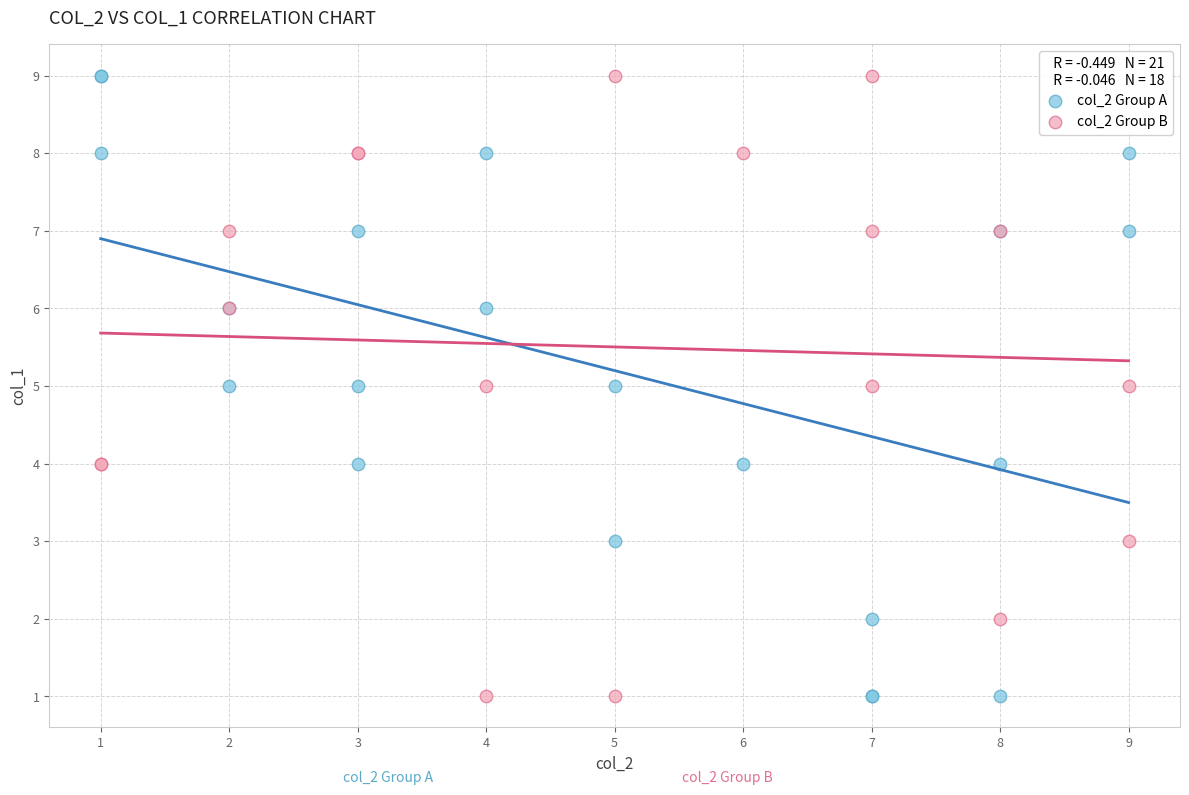

What are all the series names shown in the legend?

col_2 Group A, col_2 Group B